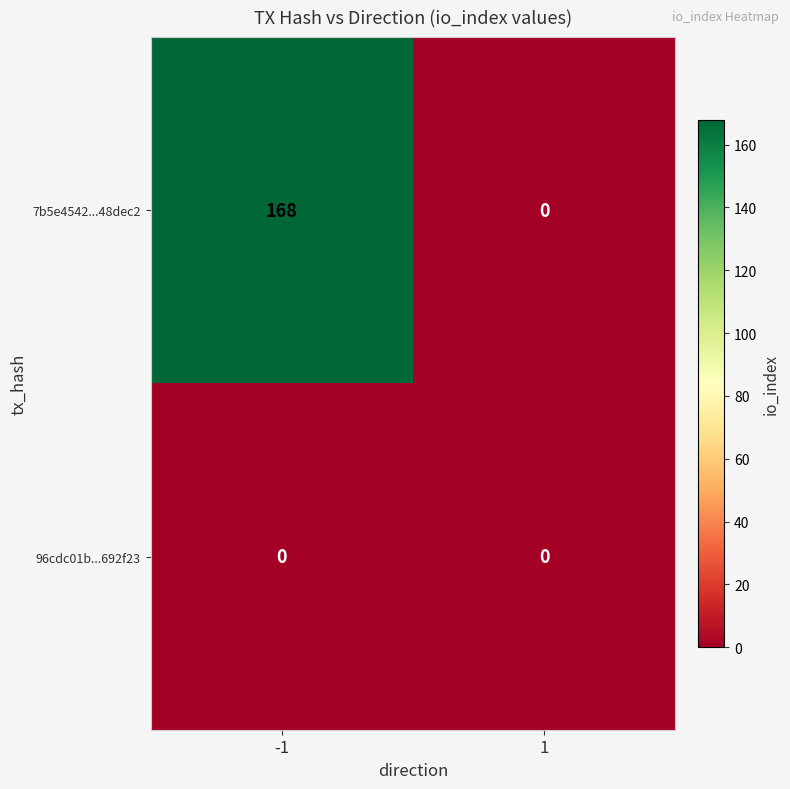

Which series has the widest spread of values?

7b5e4542...48dec2